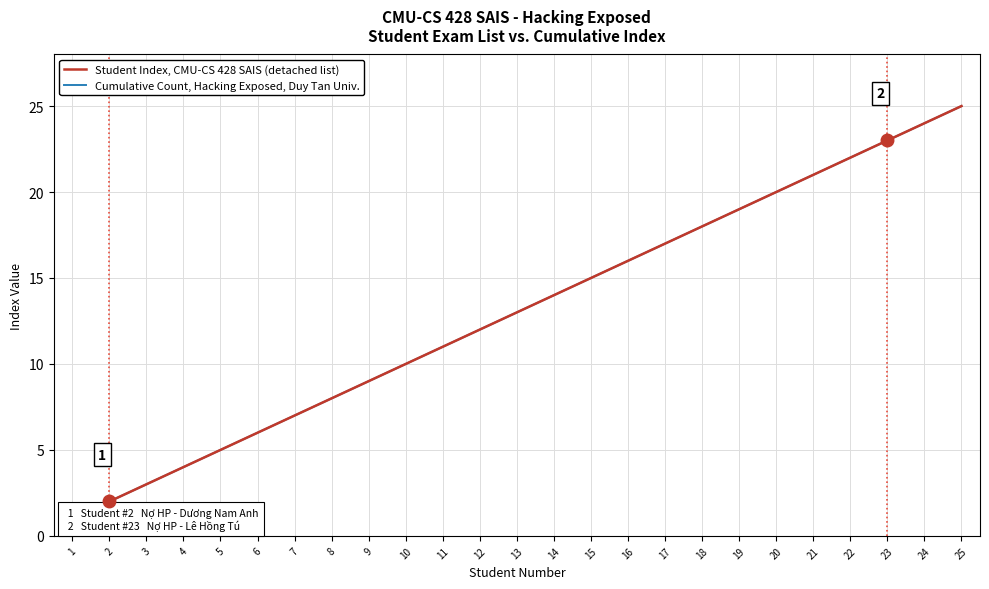

Rank the categories by Cumulative Count, Hacking Exposed, Duy Tan Univ. value from lowest to highest.

1, 2, 3, 4, 5, 6, 7, 8, 9, 10, 11, 12, 13, 14, 15, 16, 17, 18, 19, 20, 21, 22, 23, 24, 25